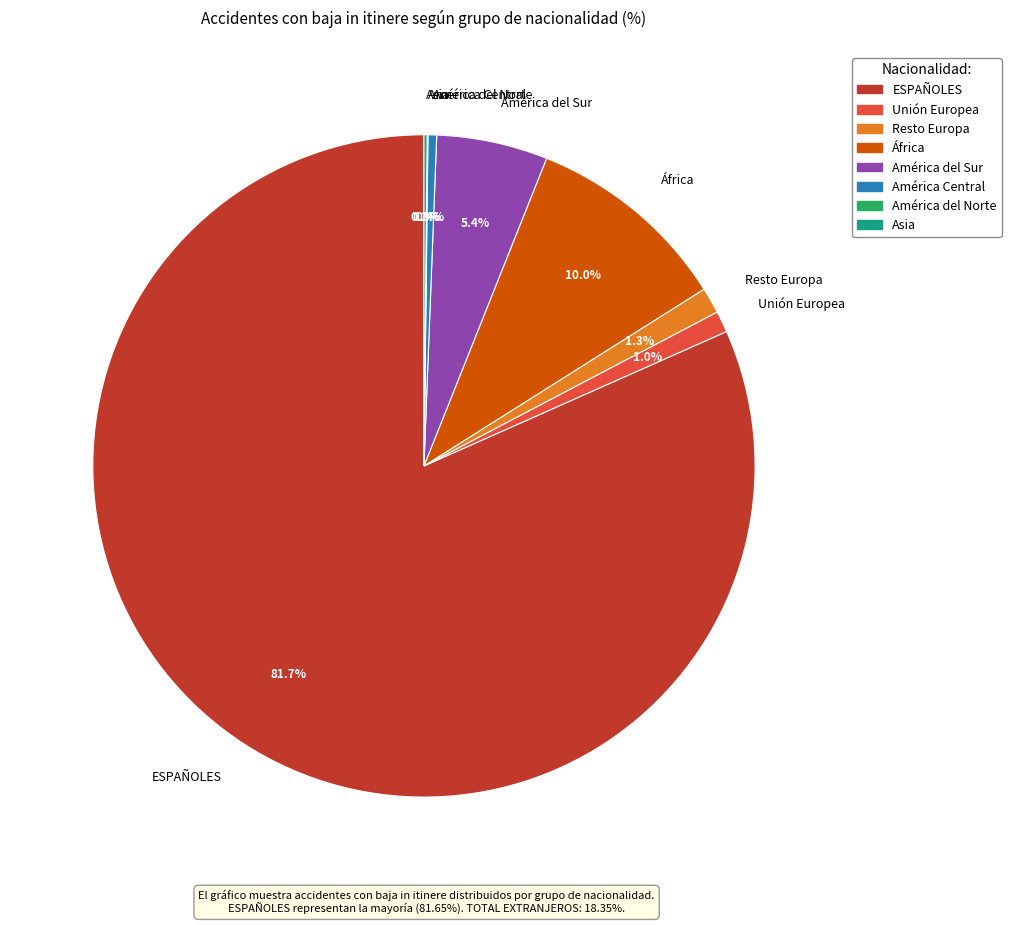

To the nearest percent, what is the difference between the América Central and Resto Europa slice percentages?

1%